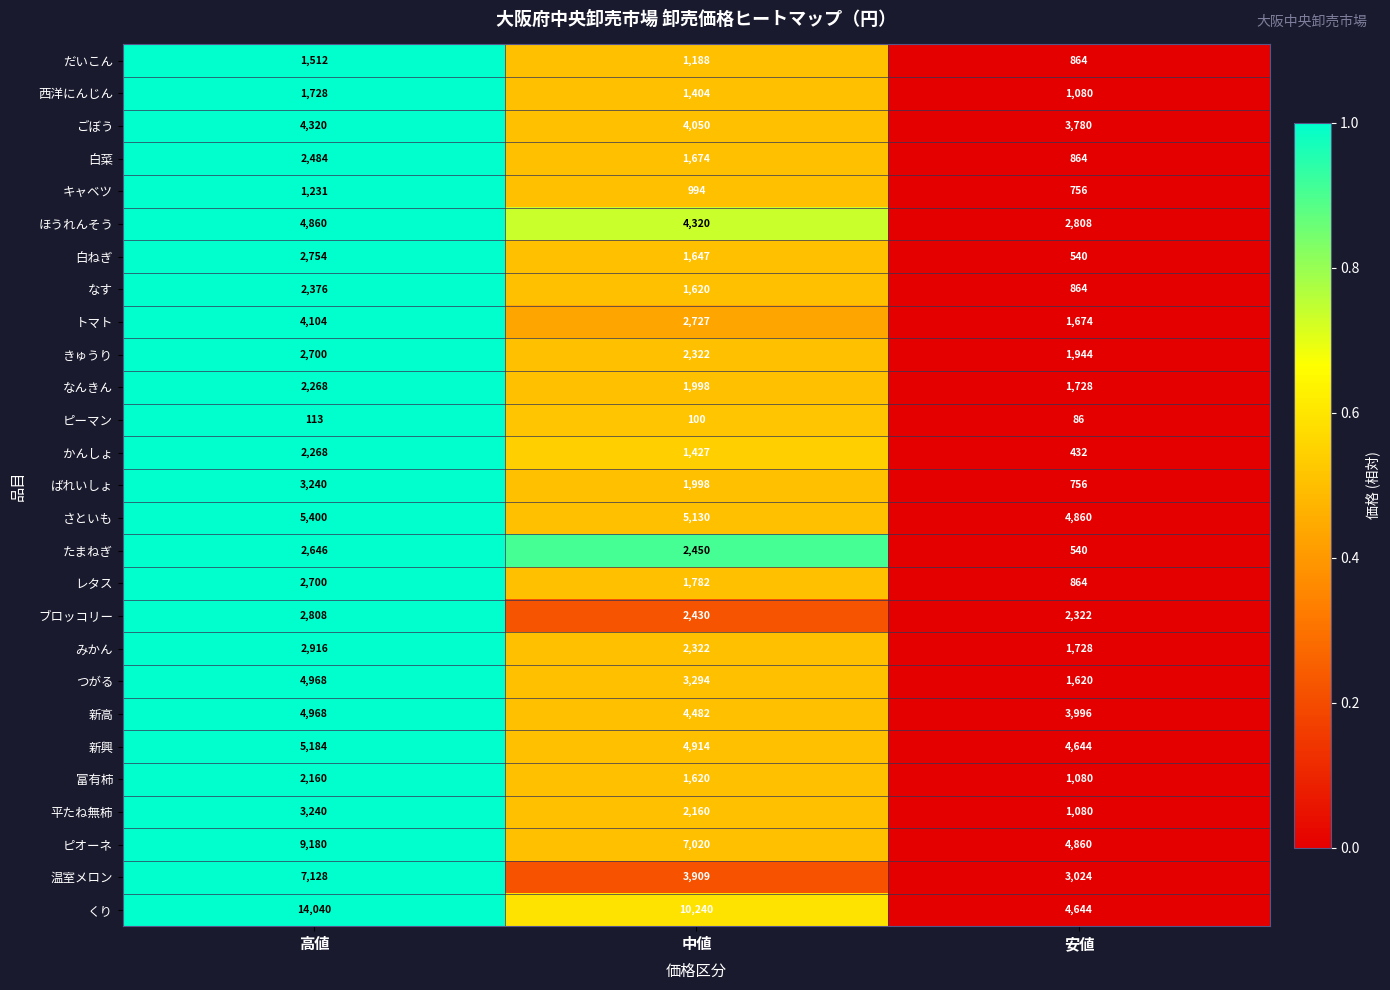

What is the average value of the ほうれんそう series?

3996